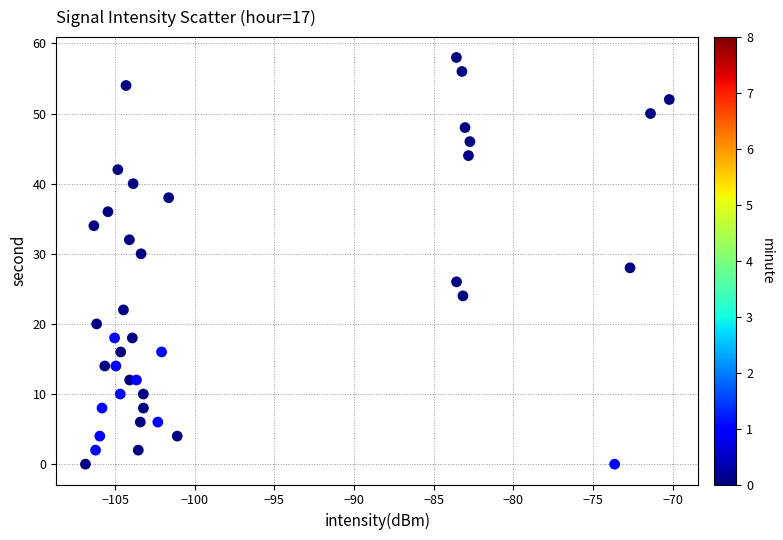

What is the range of Y values (max minus min)?

58